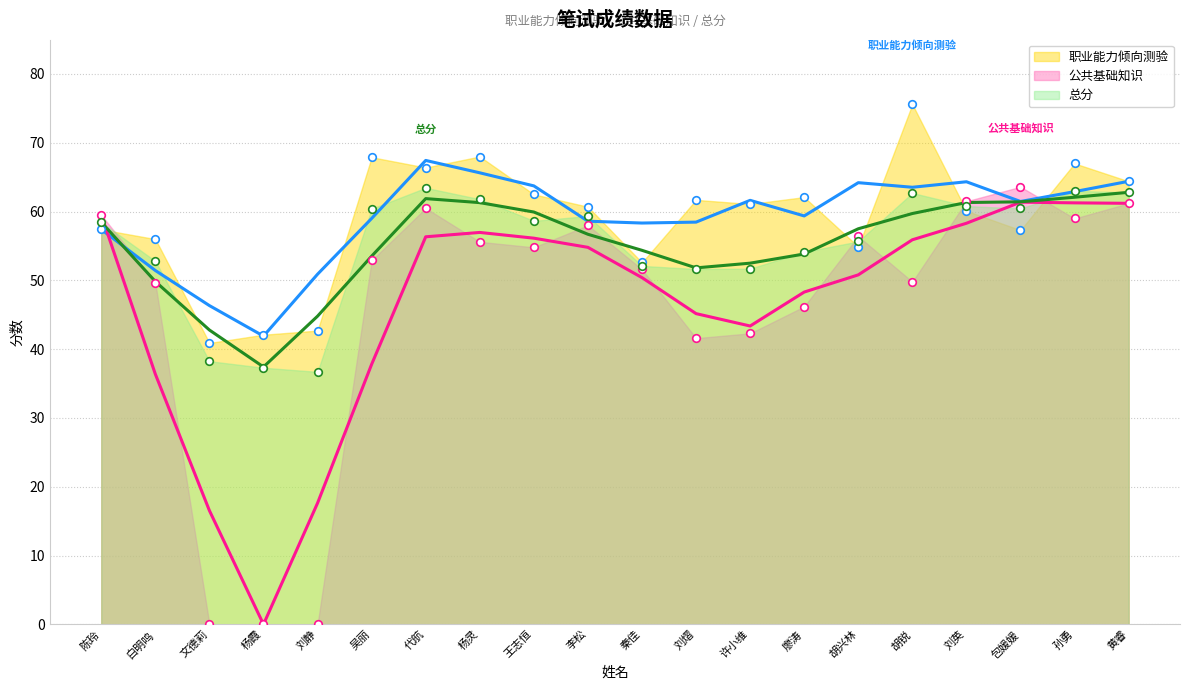

Which series reaches the minimum Y coordinate?

公共基础知识